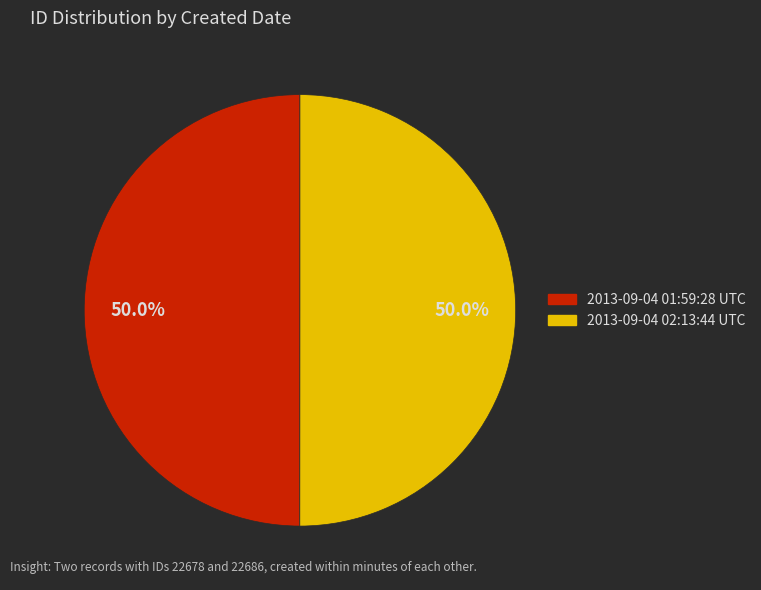

Is the sum of 2013-09-04 01:59:28 UTC and 2013-09-04 02:13:44 UTC greater than half?

Yes